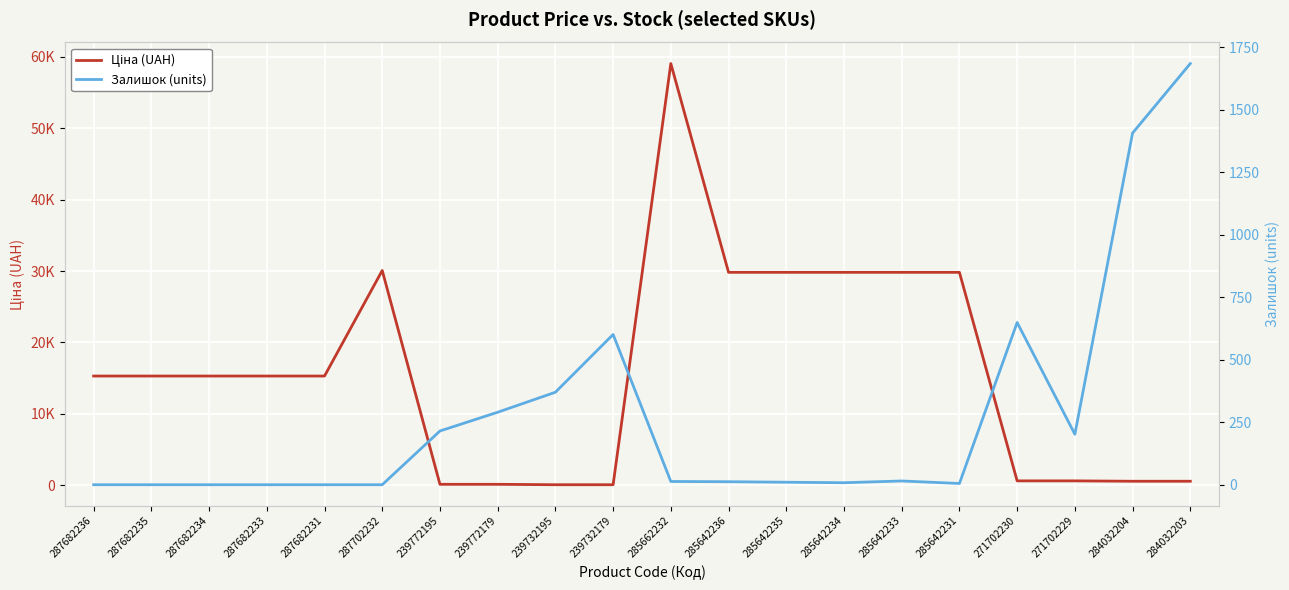

What are all the series names shown in the legend?

Ціна (UAH), Залишок (units)